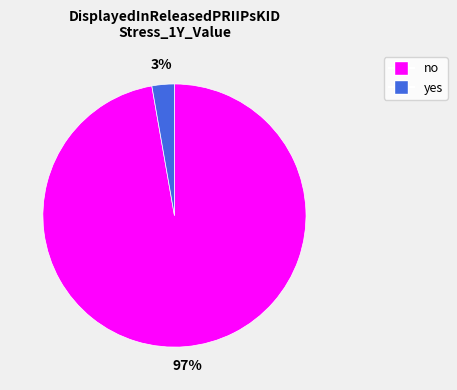

What is the ratio of the value at yes to the value at no?

0.0